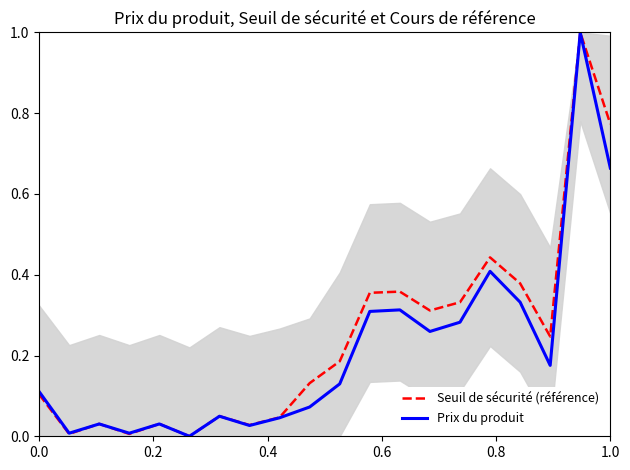

Which series ends up on top after the final intersection of Prix du produit and Seuil de sécurité (référence)?

Seuil de sécurité (référence)